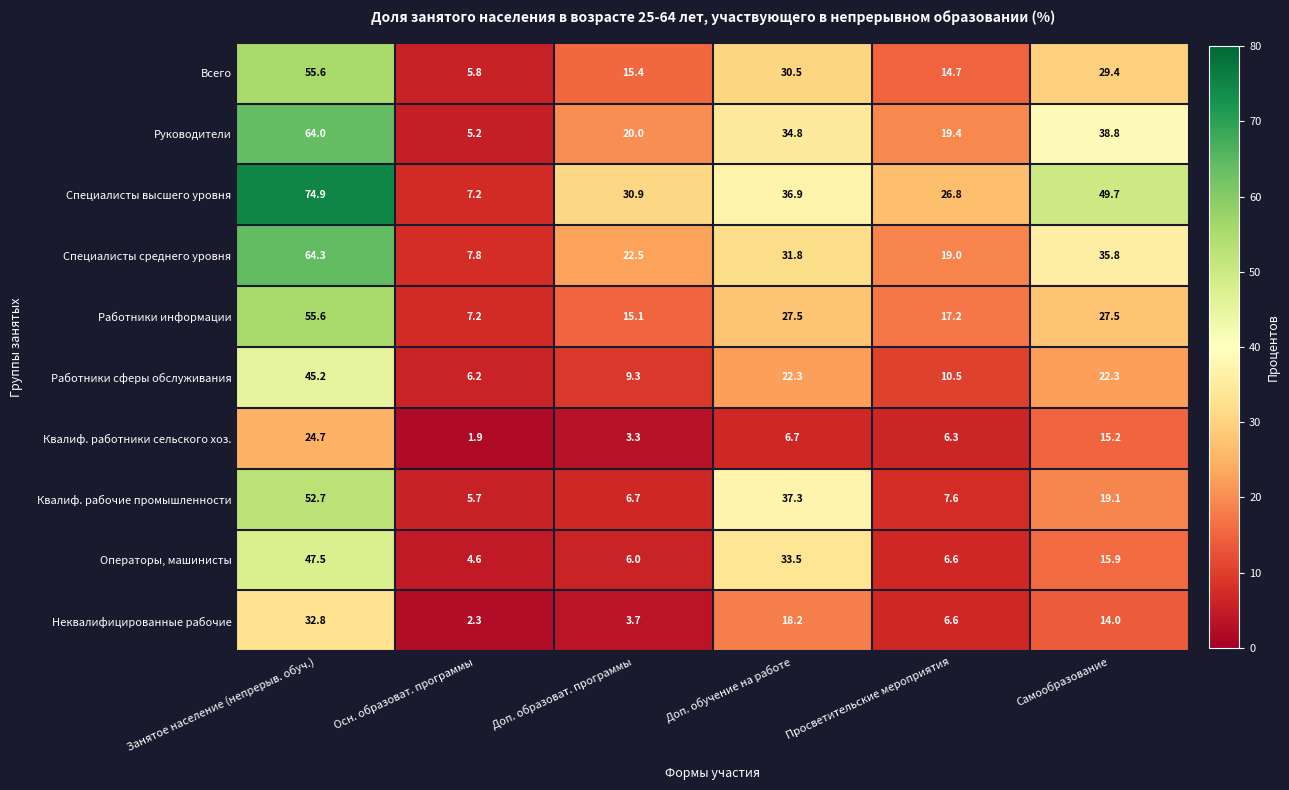

Where is Специалисты высшего уровня nearest to the value 41?

Доп. обучение на работе